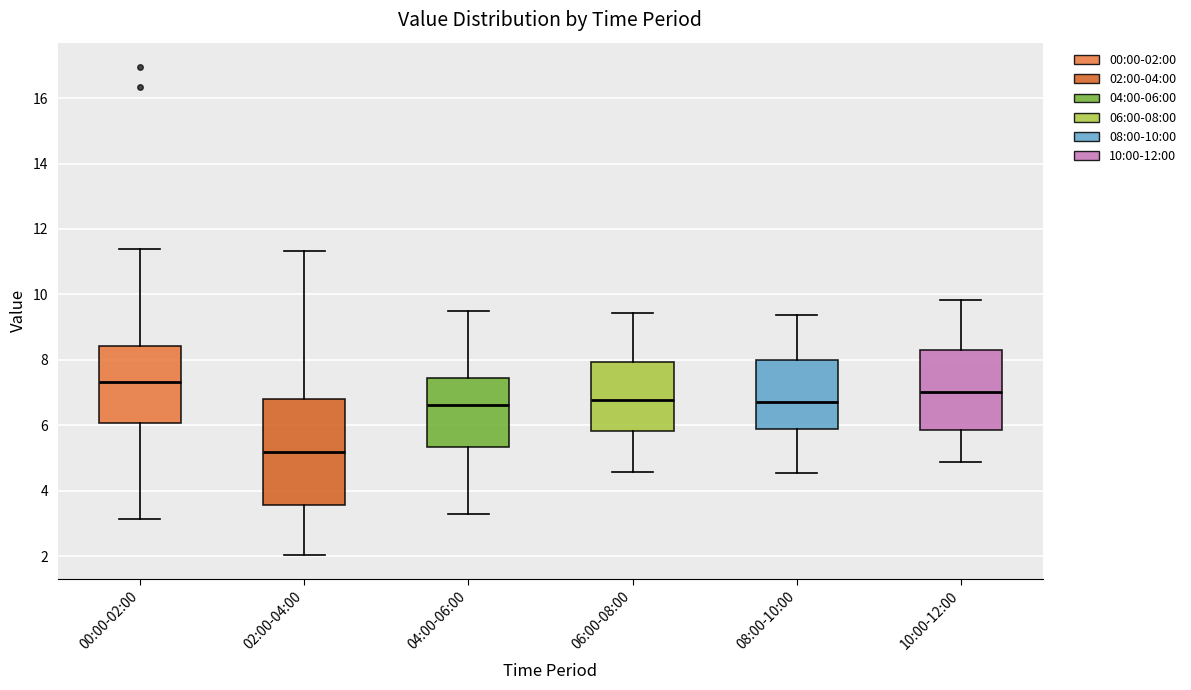

Which box is the tallest, from its lower edge to its upper edge?

02:00-04:00